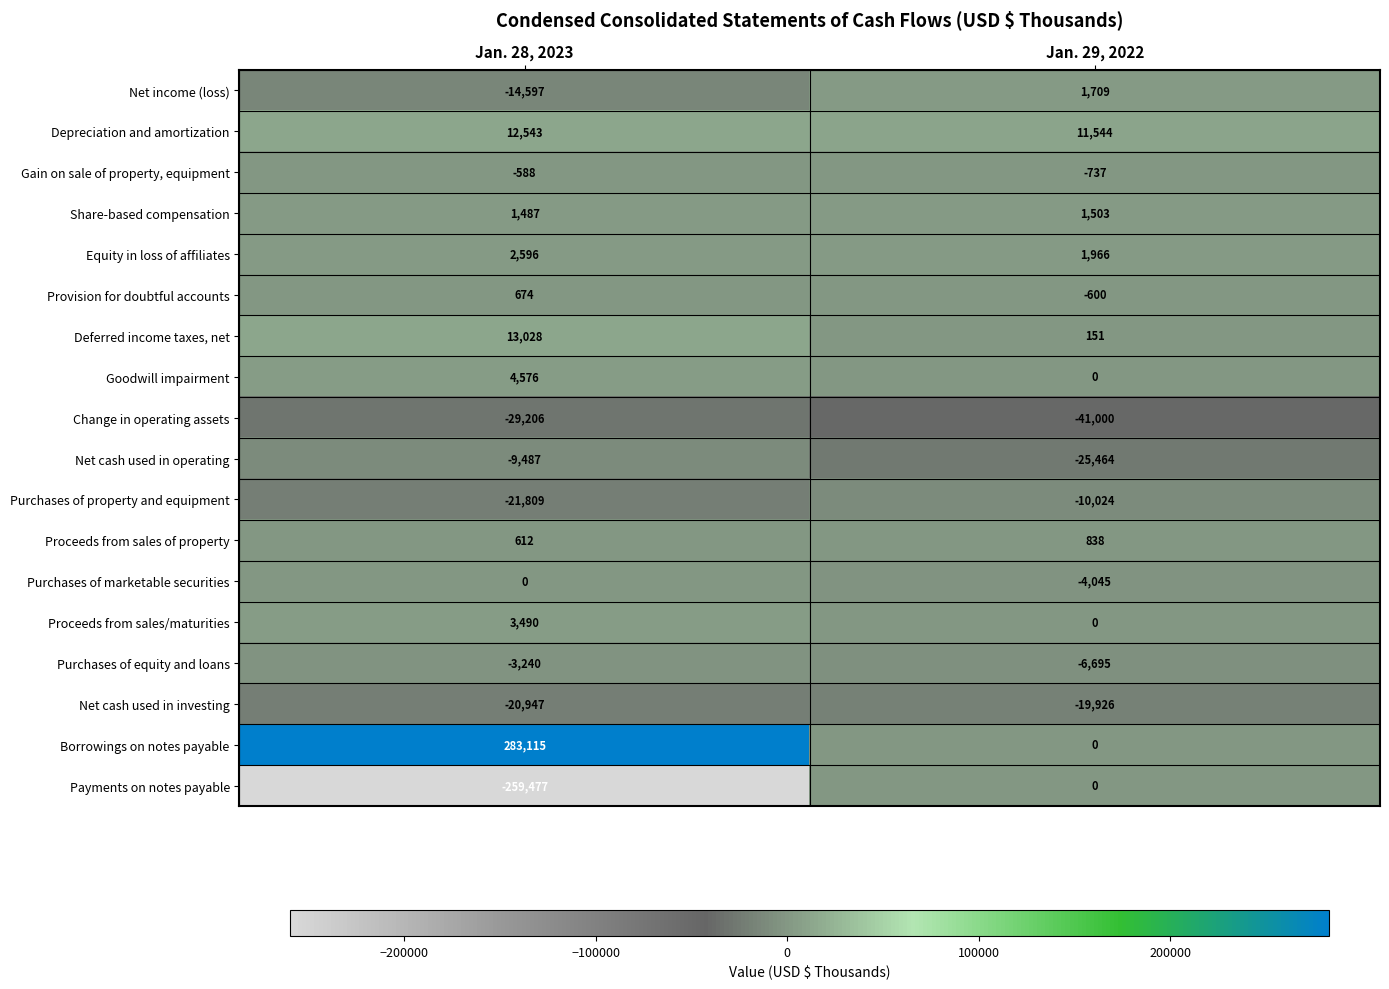

At how many categories does at least one series exceed 267613?

1